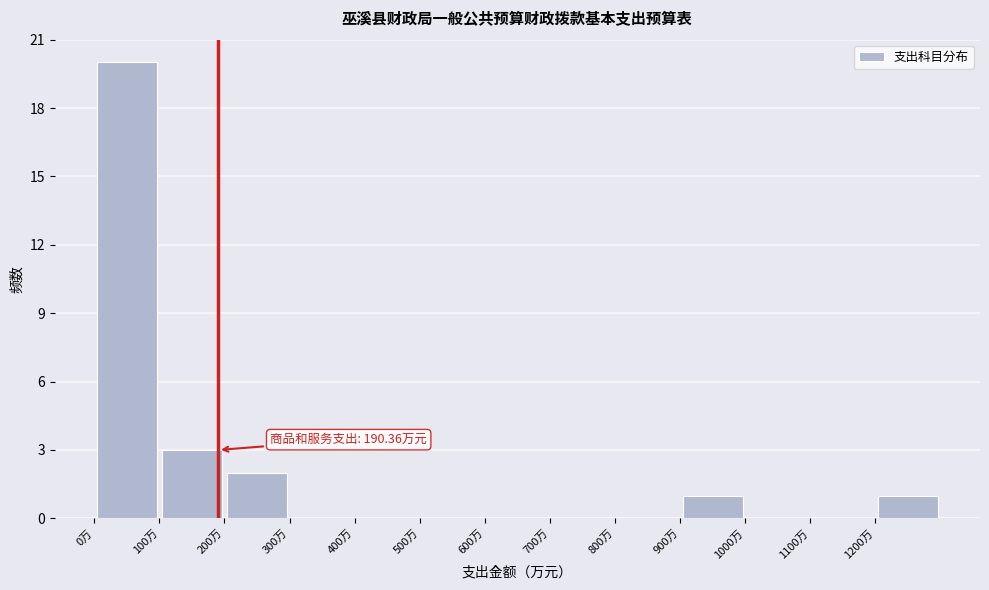

Over which range of the x-axis is the bar tallest?

0 to 100